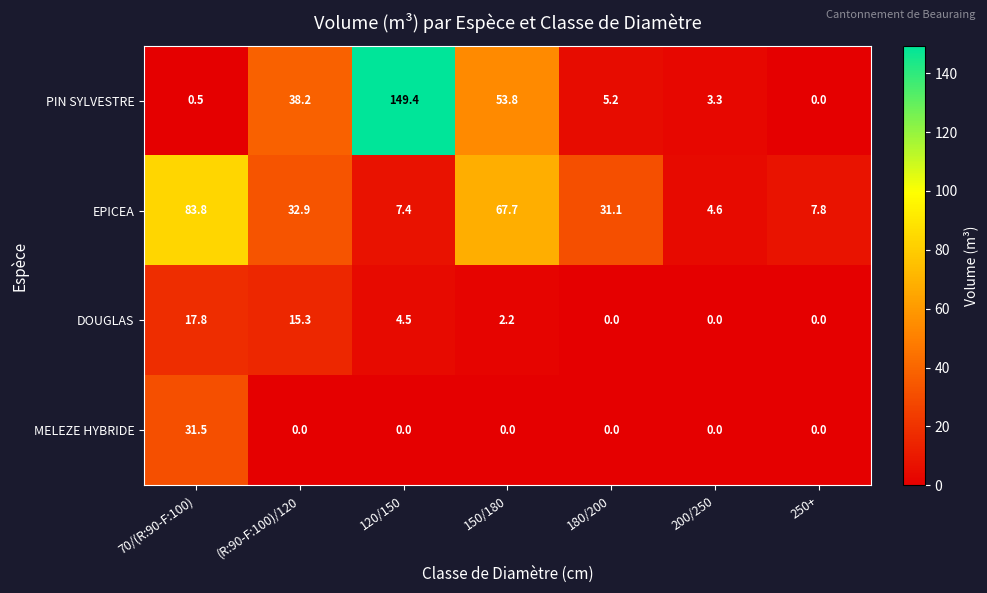

Reading left to right, what are all the values shown in this chart?

PIN SYLVESTRE: 0.5	38.2	149.4	53.8	5.2	3.3	0.0
EPICEA: 83.8	32.9	7.4	67.7	31.1	4.6	7.8
DOUGLAS: 17.8	15.3	4.5	2.2	0.0	0.0	0.0
MELEZE HYBRIDE: 31.5	0.0	0.0	0.0	0.0	0.0	0.0